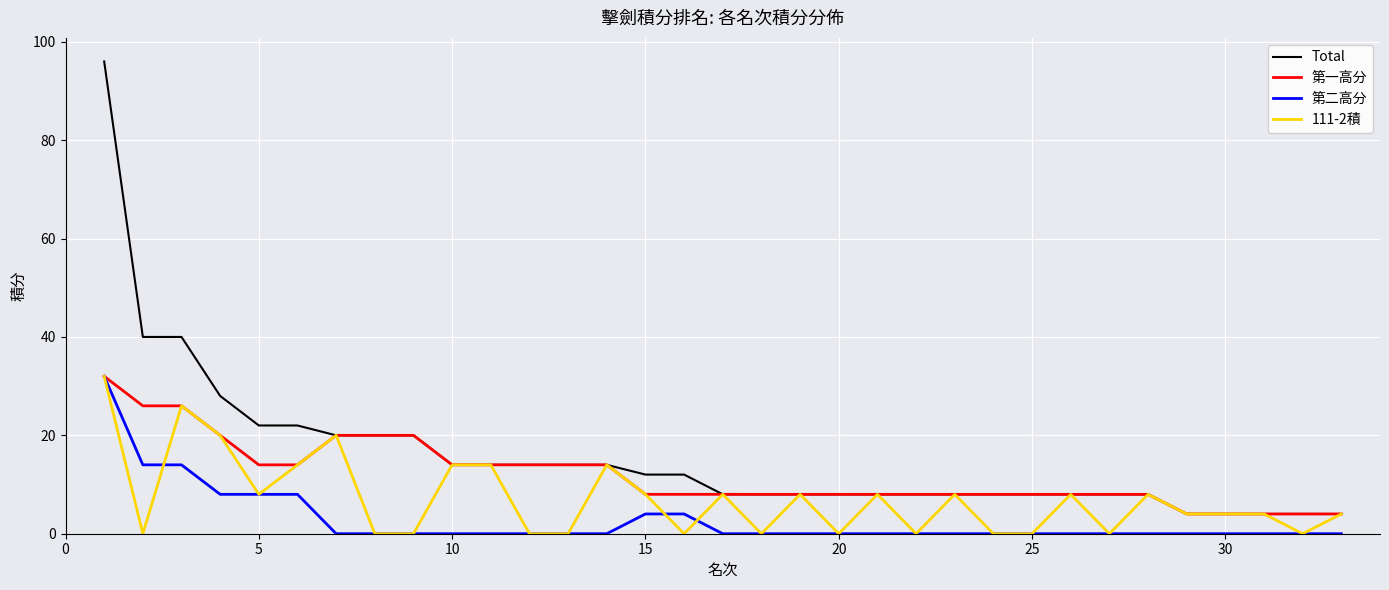

What is the sum of all 第二高分 values?

92.1